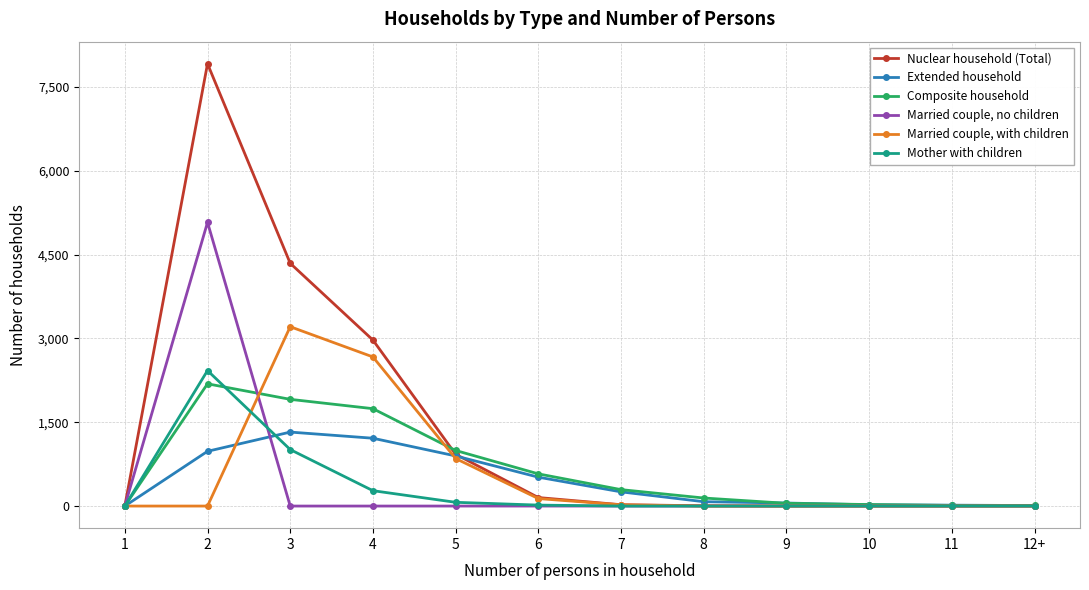

The value of Extended household at 5 is 1571. True or false?

False